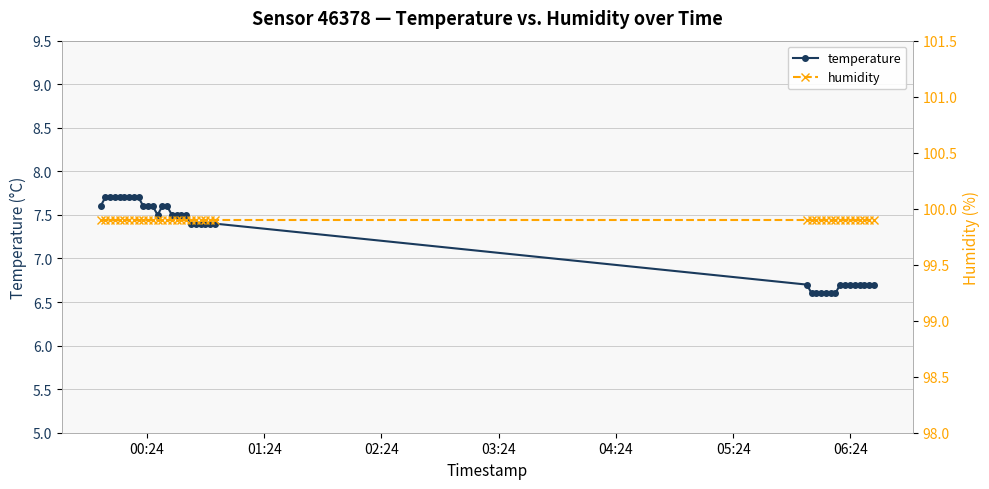

How many lines are shown in the chart?

2